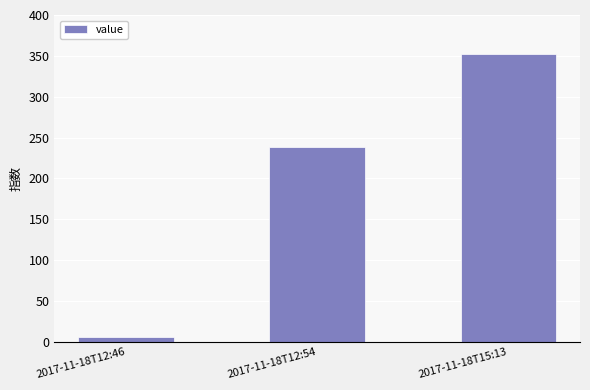

What is the change in value from 2017-11-18T12:54 to 2017-11-18T15:13?

+113.3